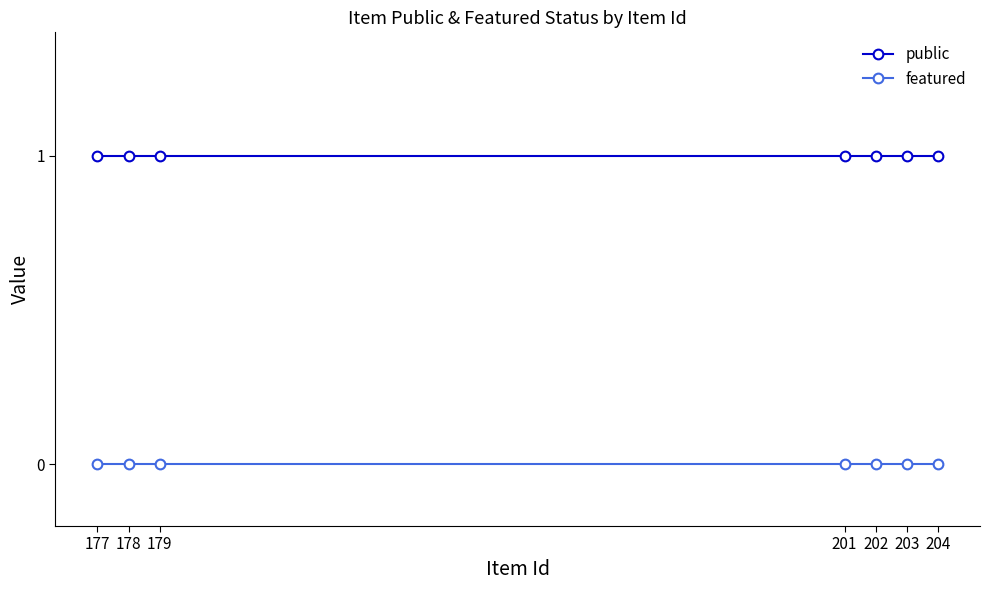

How many categories are shown in the chart?

7